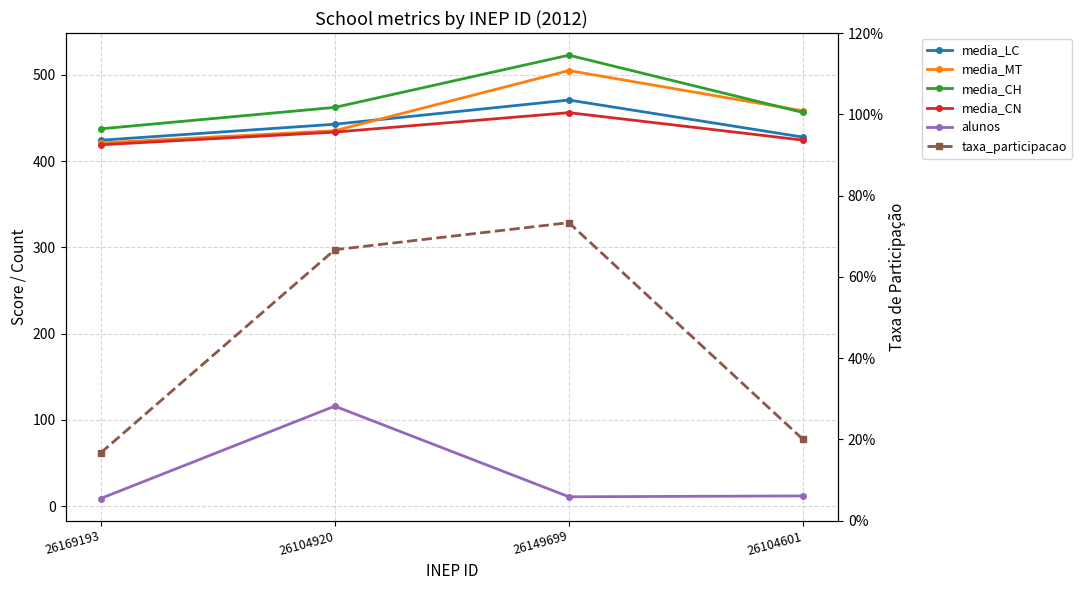

Which series changed the most between 26149699 and 26104601?

media_CH